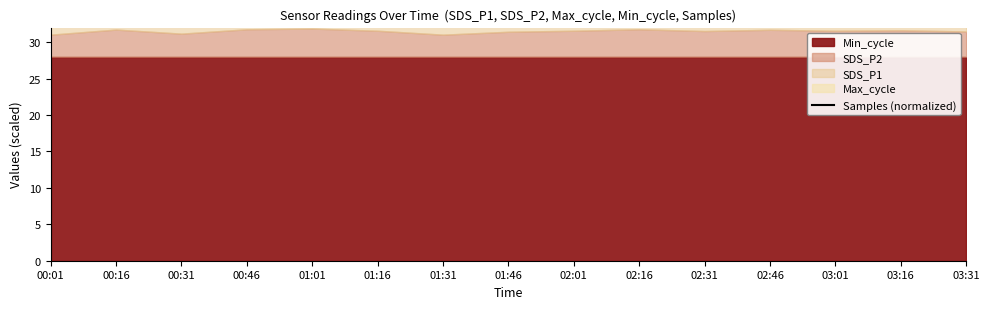

Which has a higher value, 02:01 or 02:46?

02:46